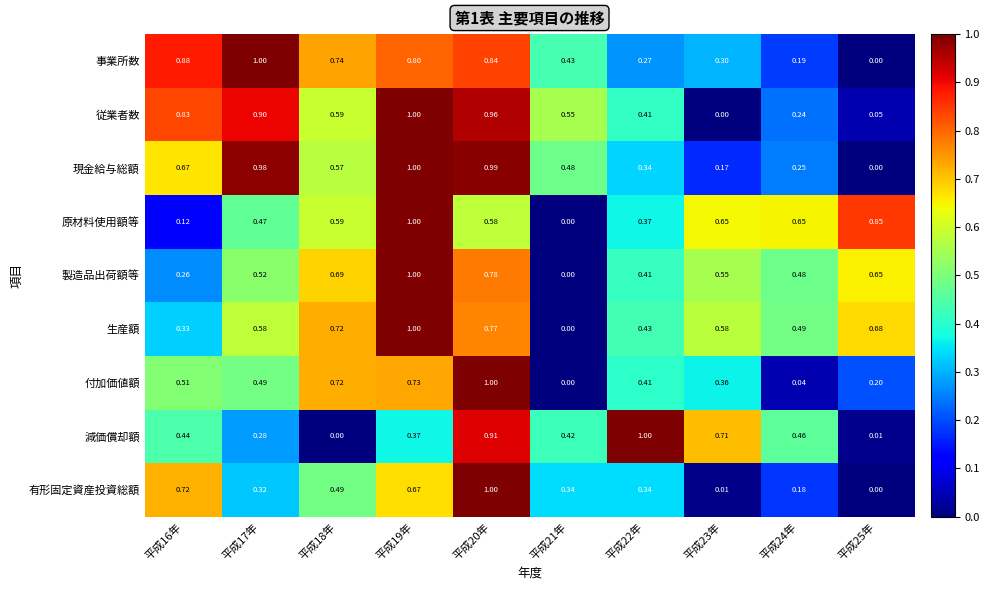

Which series has the largest total across all categories?

生産額